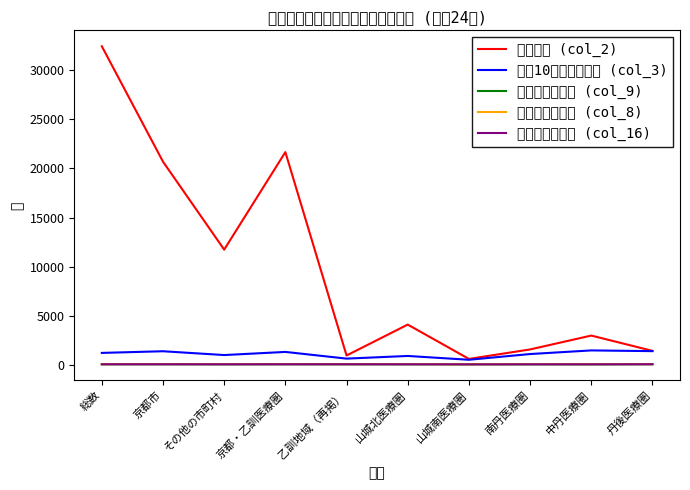

Is the value of 一般病床利用率 (col_9) at 南丹医療圏 greater than the value of 療養病床利用率 (col_8) at その他の市町村?

No